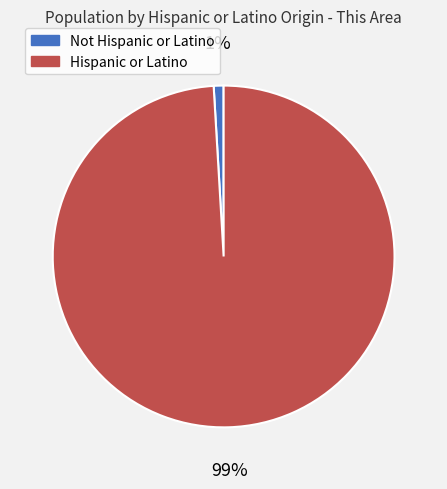

Which has a higher value, Hispanic or Latino or Not Hispanic or Latino?

Hispanic or Latino